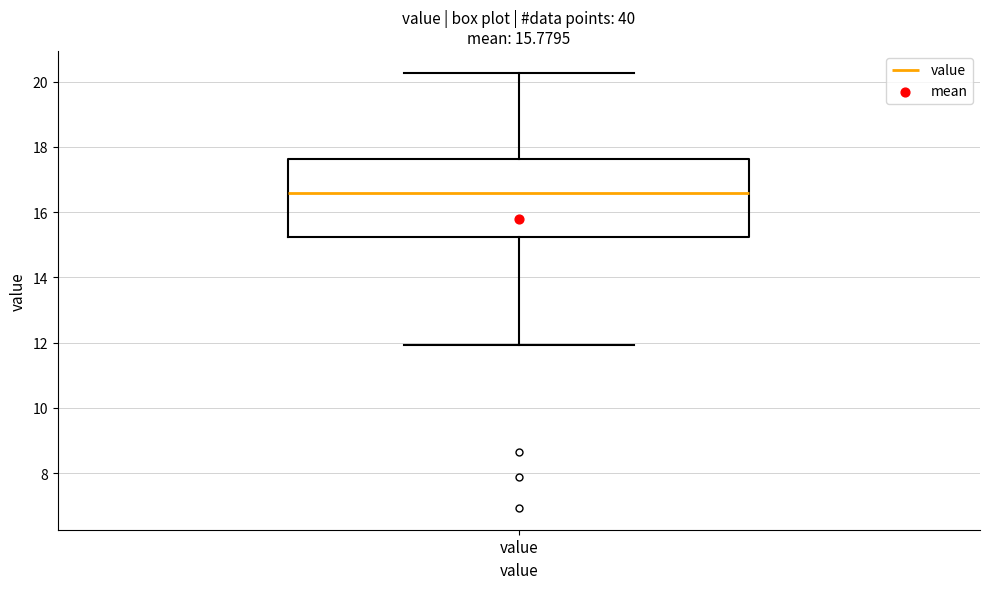

Where is the upper edge of the box for value on the y-axis? The values are not printed on the chart, so give them approximately, as read against the axis.

17.6